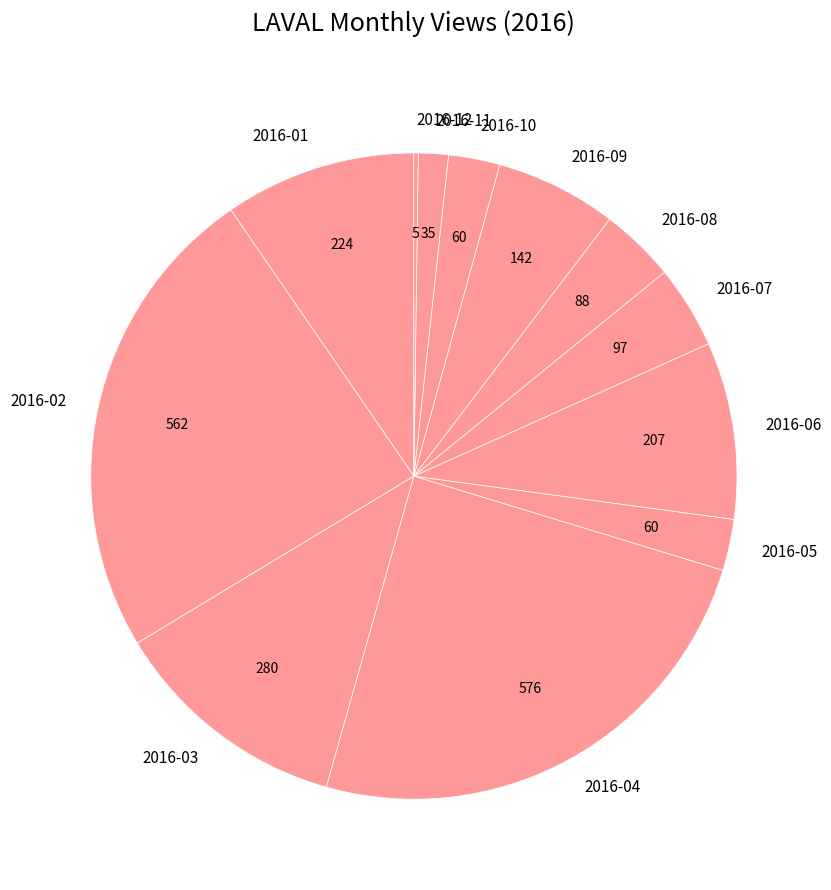

The 2016-01 slice represents 10% of the pie. True or false?

True